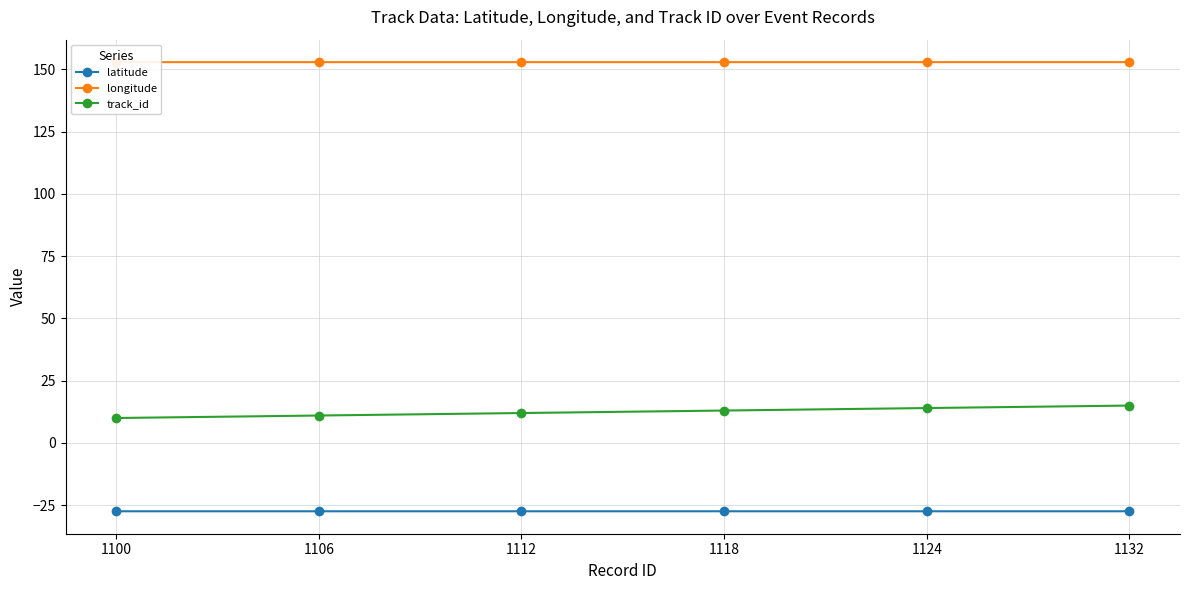

The value of longitude at 1124 is 152.9. True or false?

True